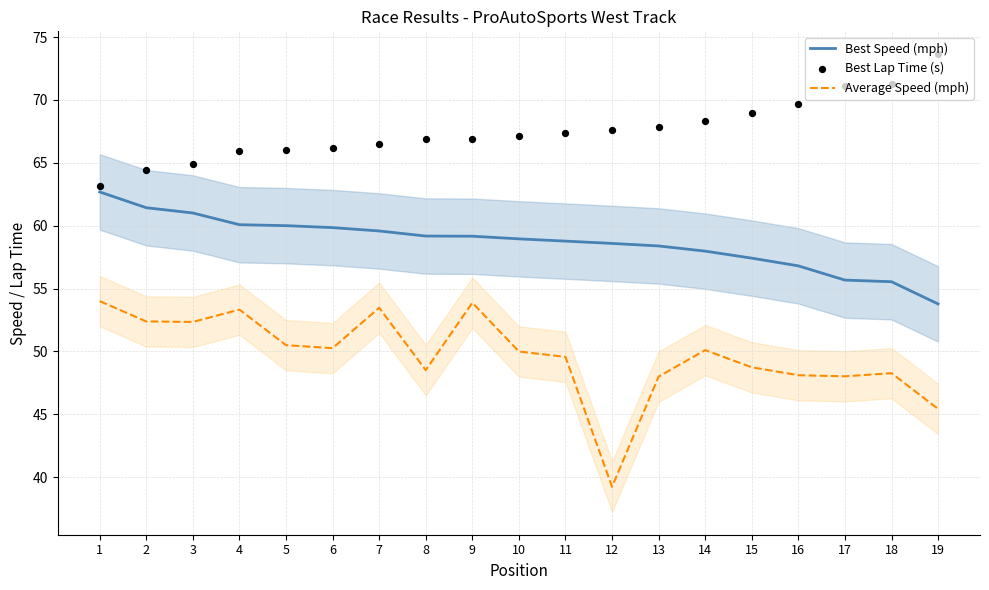

At how many categories does at least one series exceed 53?

19